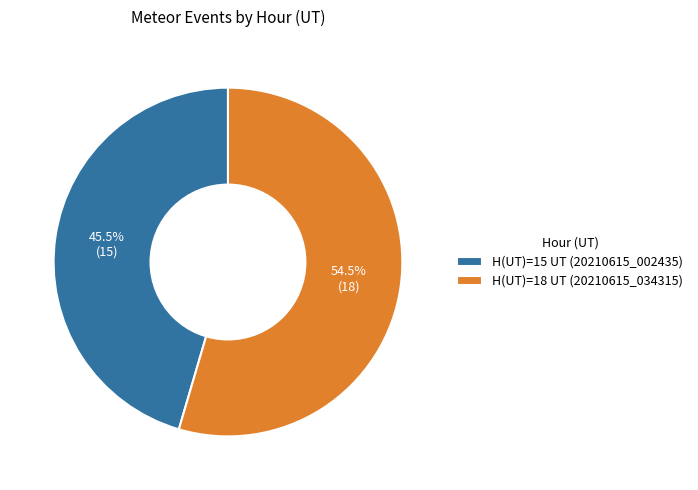

Is there any slice that represents more than half of the pie?

Yes